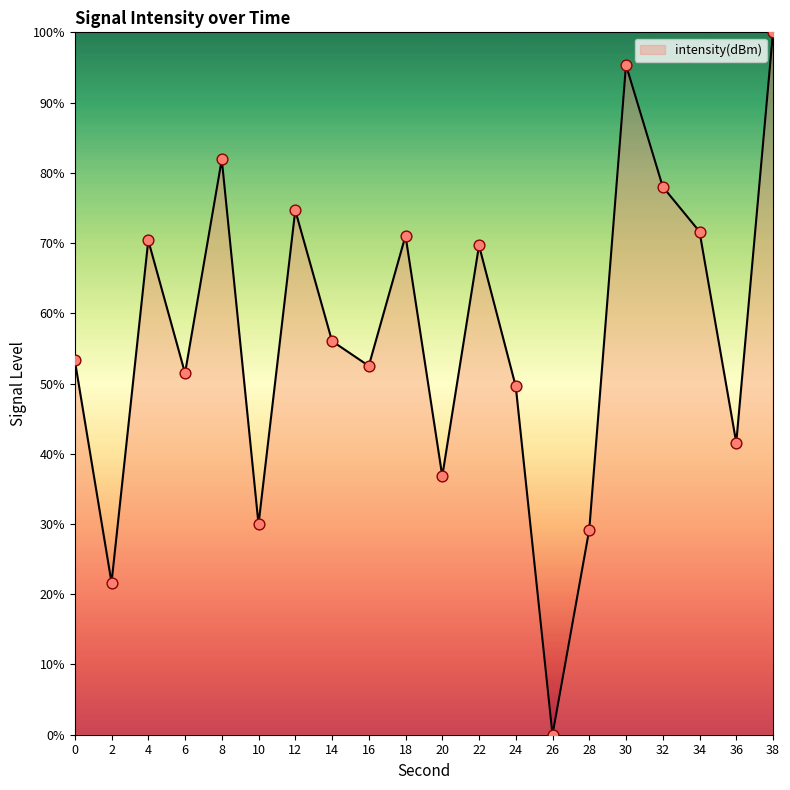

What is the change in value from 0 to 30?

+42.0